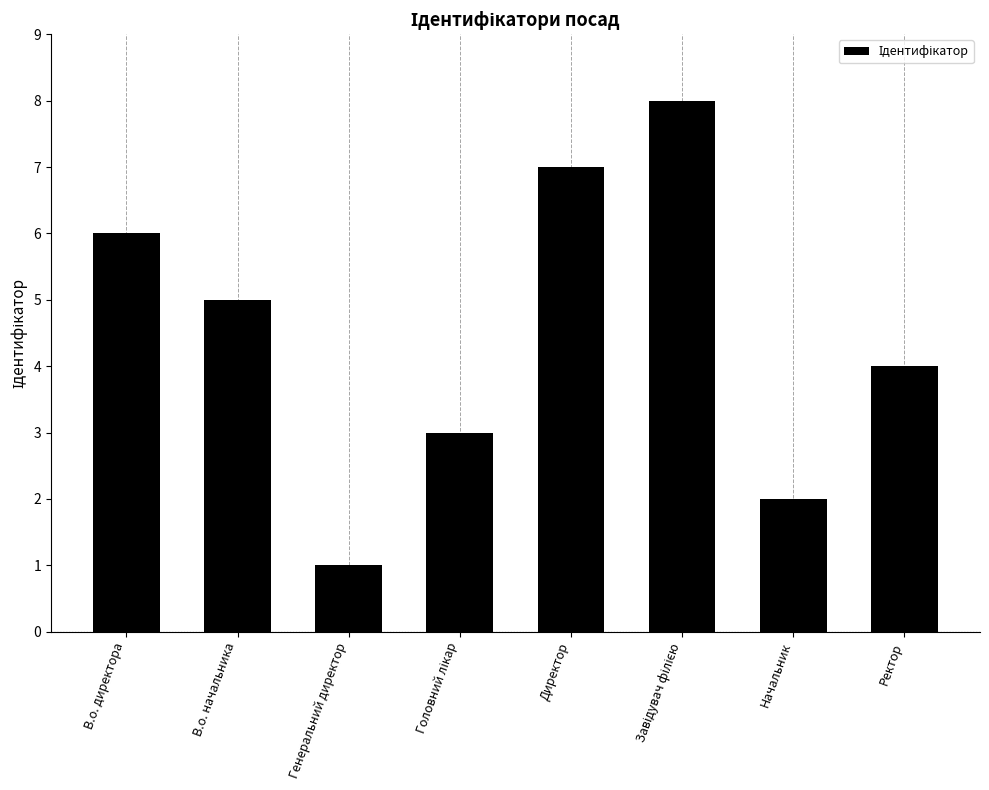

What is the sum of the values at В.о. директора and В.о. начальника?

11